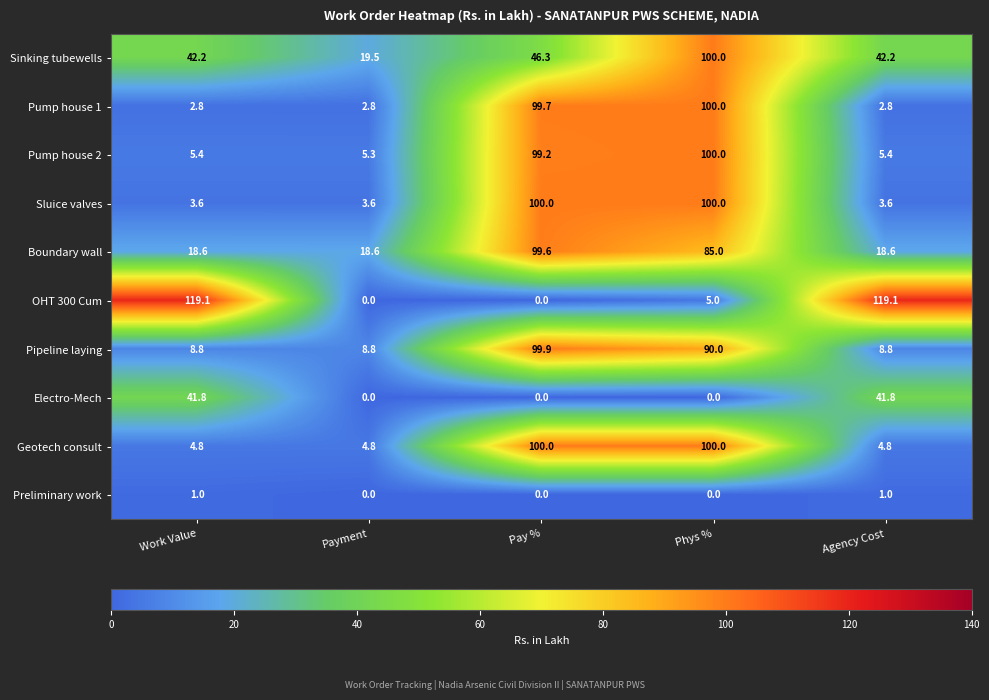

Read the Sinking tubewells value at Work Value.

42.2